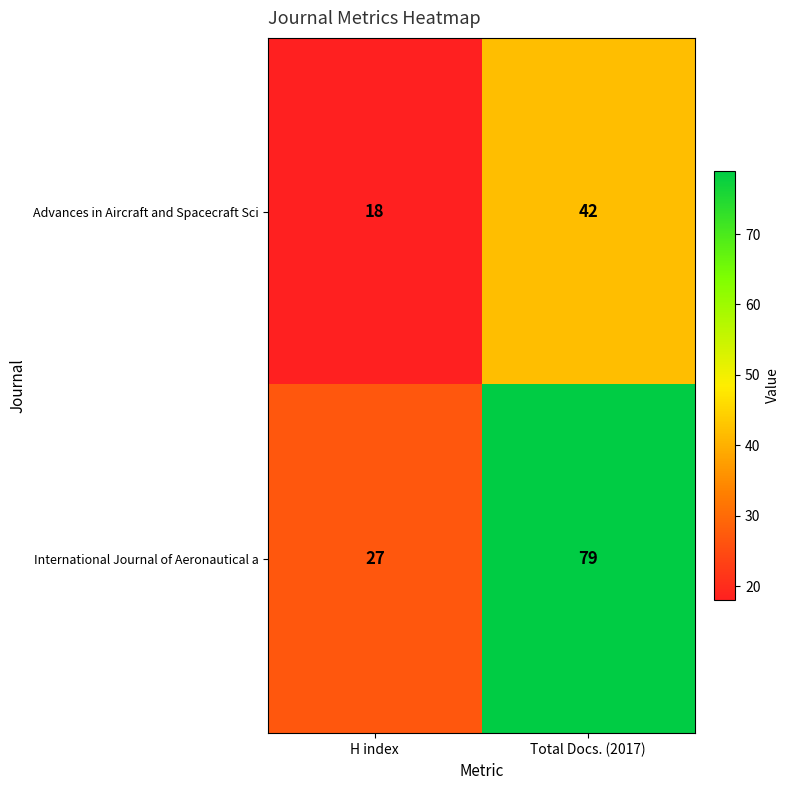

Which series has the widest spread of values?

International Journal of Aeronautical a